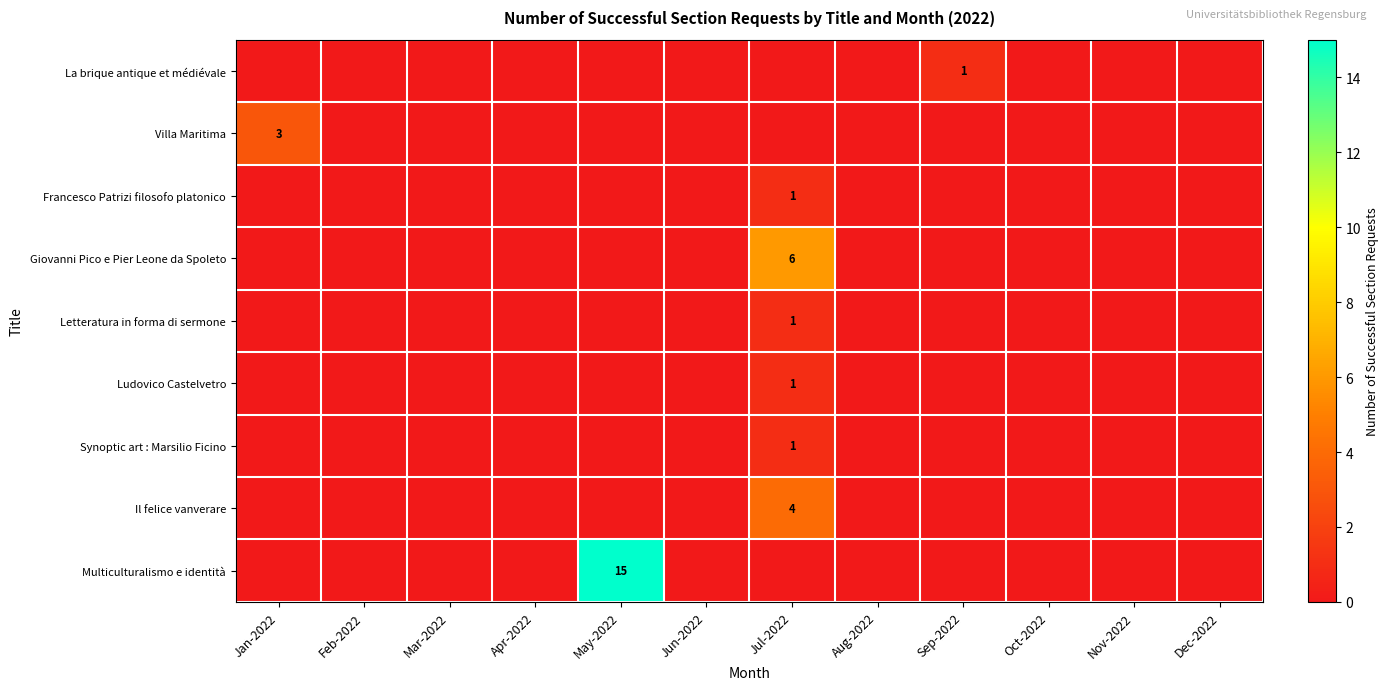

Where is Synoptic art : Marsilio Ficino nearest to the value 0?

Jan-2022